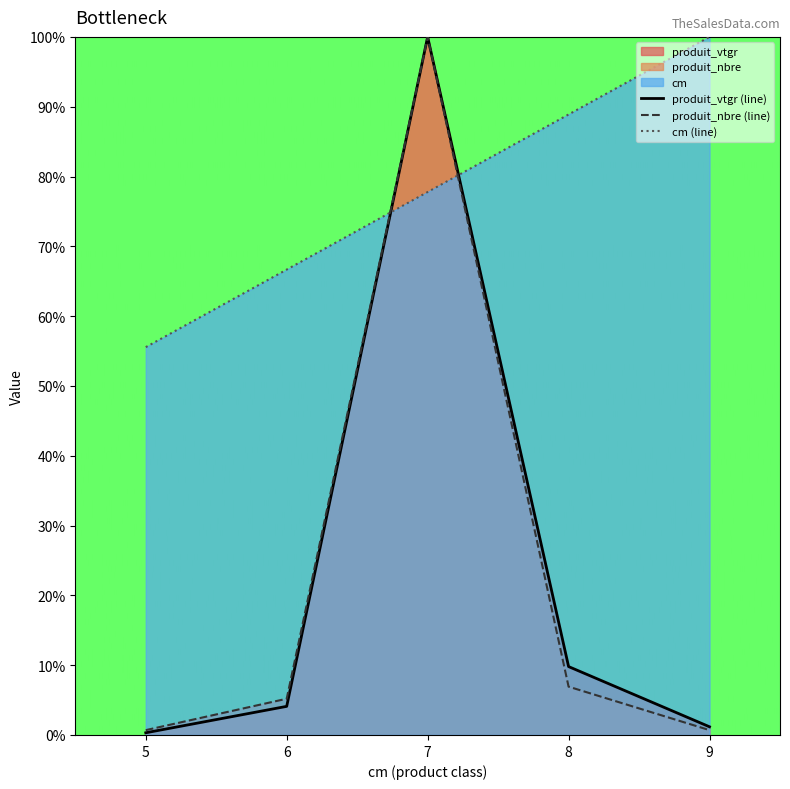

Where is produit_nbre (line) nearest to the value 0?

5